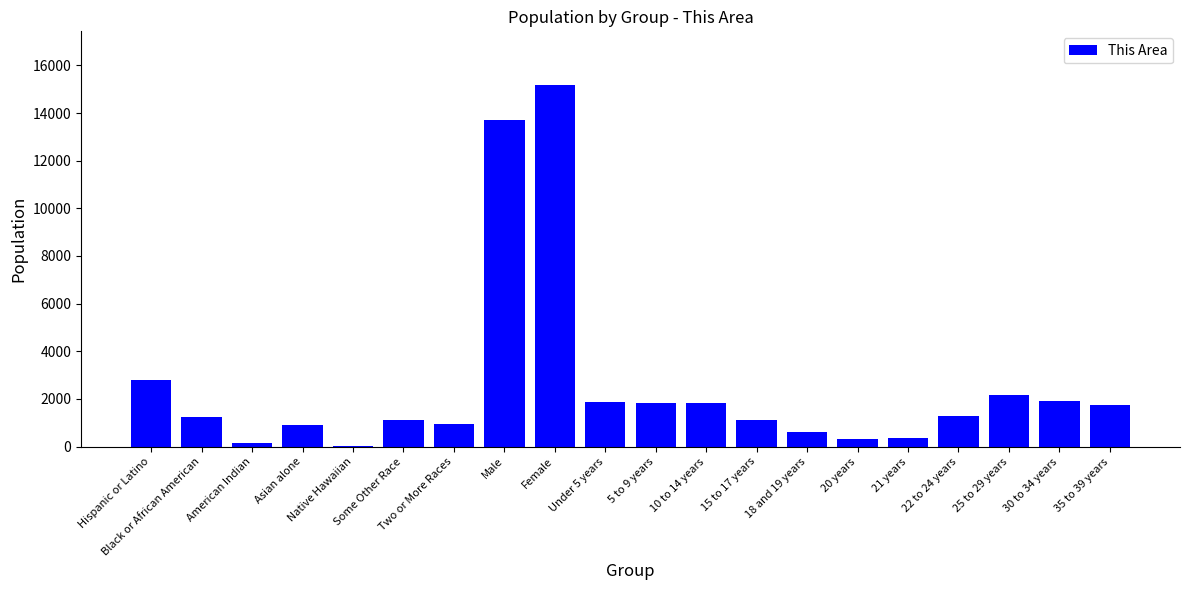

The chart shows a value of 1233 at Black or African American. True or false?

True